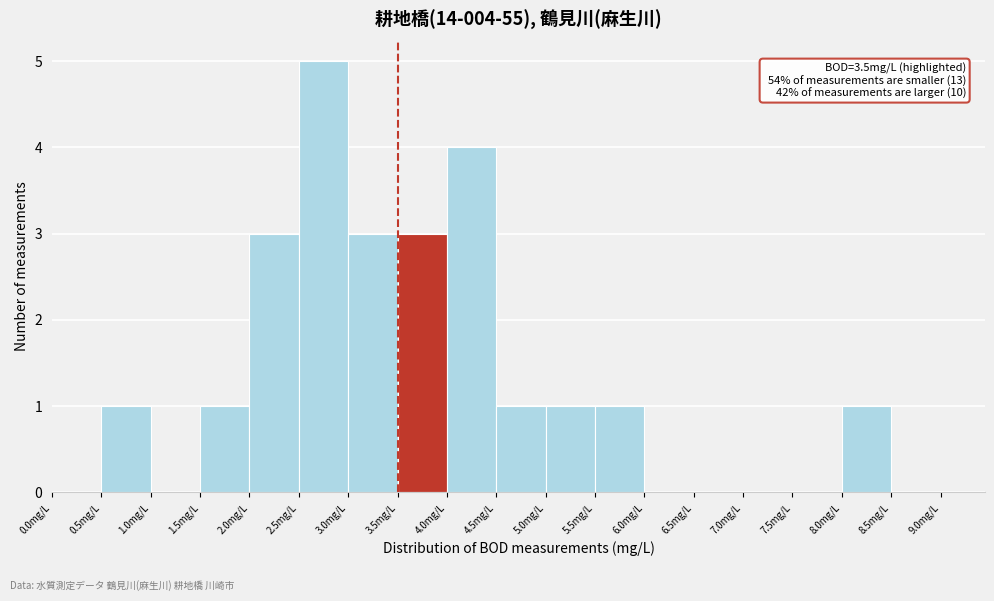

Which range on the x-axis has the tallest bar?

2.5 to 3.0